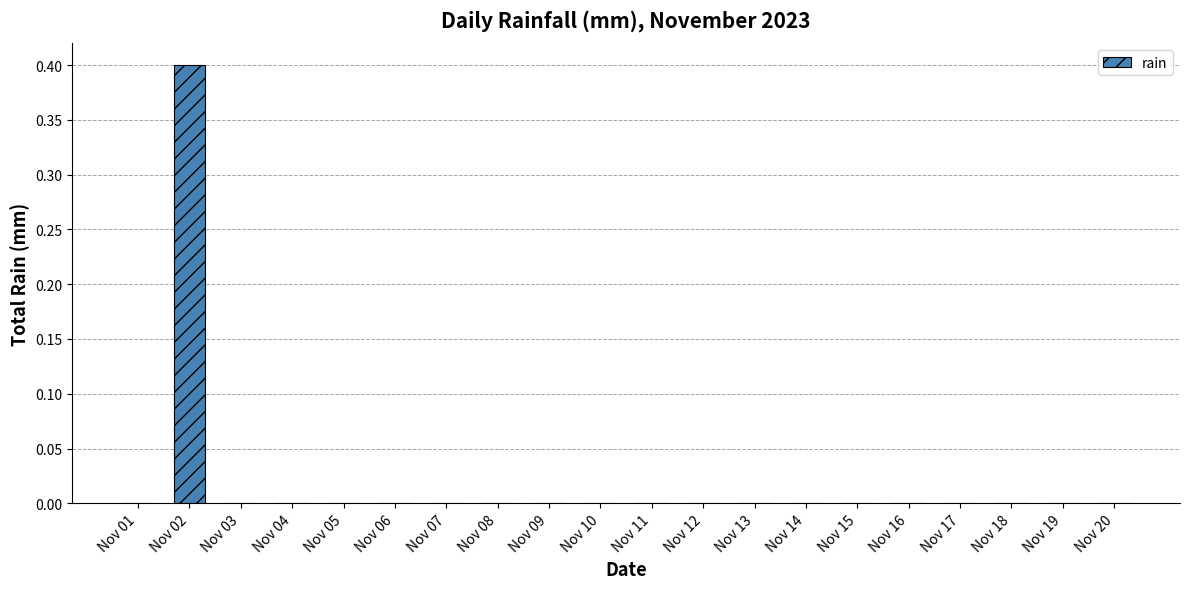

Count the values in the range 0 to 1.

20